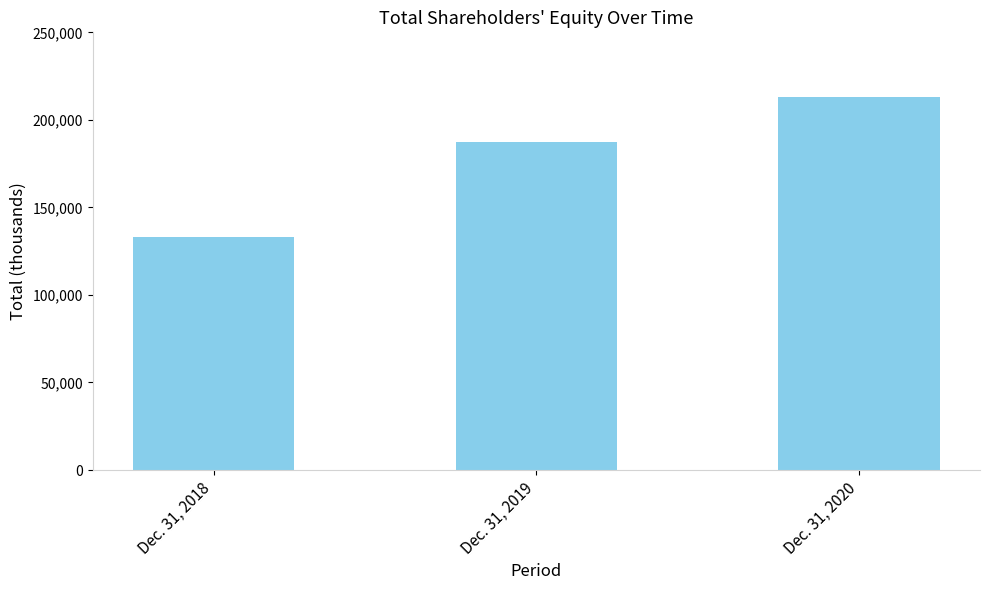

Between Dec. 31, 2020 and Dec. 31, 2018, which is larger?

Dec. 31, 2020